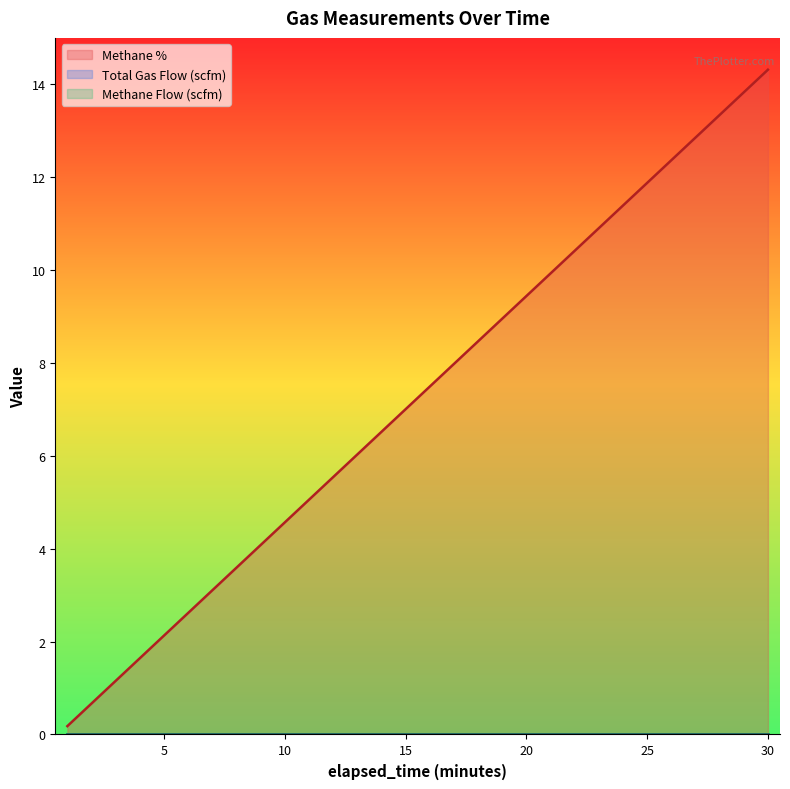

List the labels in order of Methane Flow (scfm) value, smallest first.

1, 2, 3, 4, 5, 6, 7, 8, 9, 10, 11, 12, 13, 14, 15, 16, 17, 18, 19, 20, 21, 22, 23, 24, 25, 26, 27, 28, 29, 30